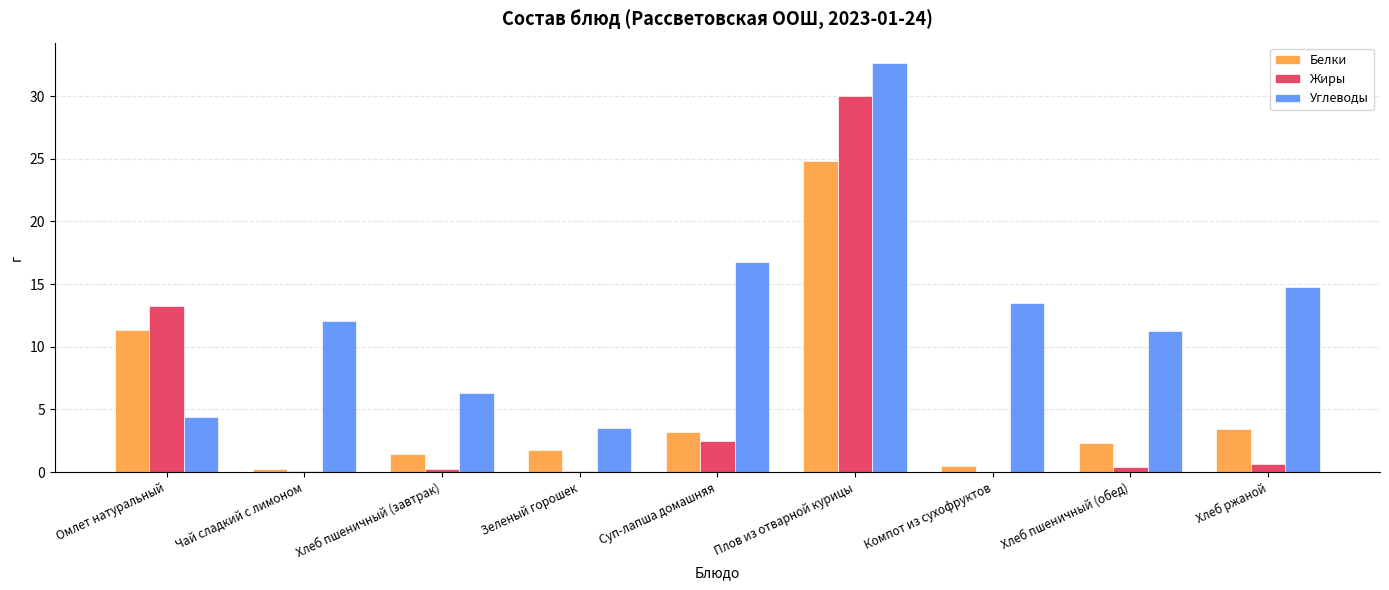

Does the chart contain stacked bars?

No